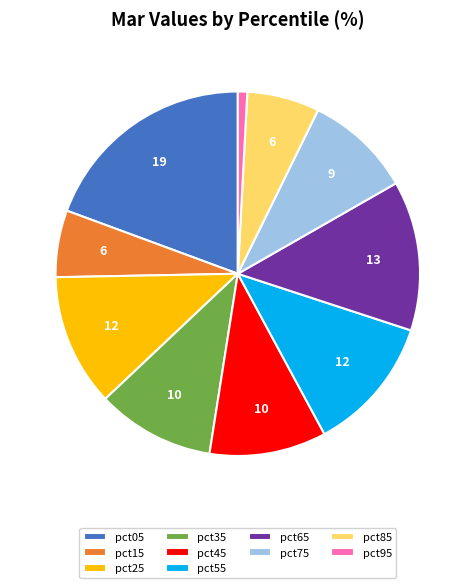

Which category has the smallest portion of the pie?

pct95